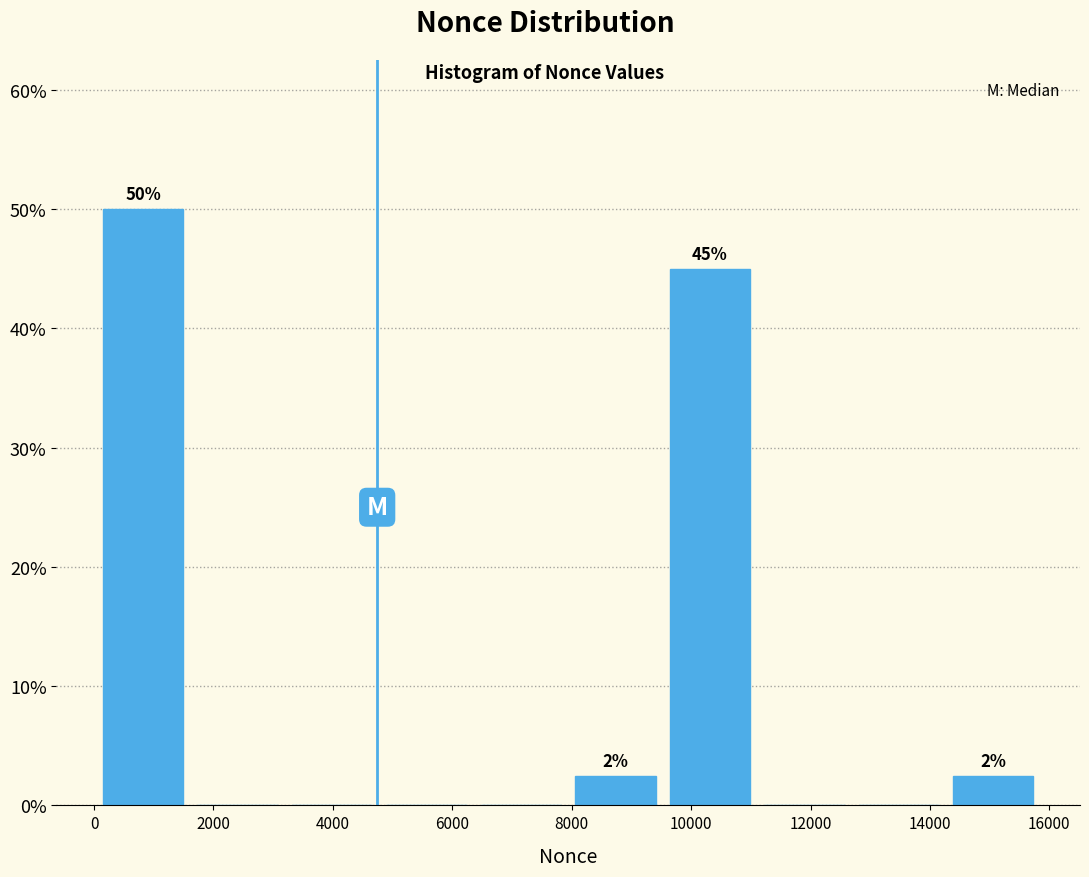

Over which range of the x-axis is the bar tallest?

0 to 1600